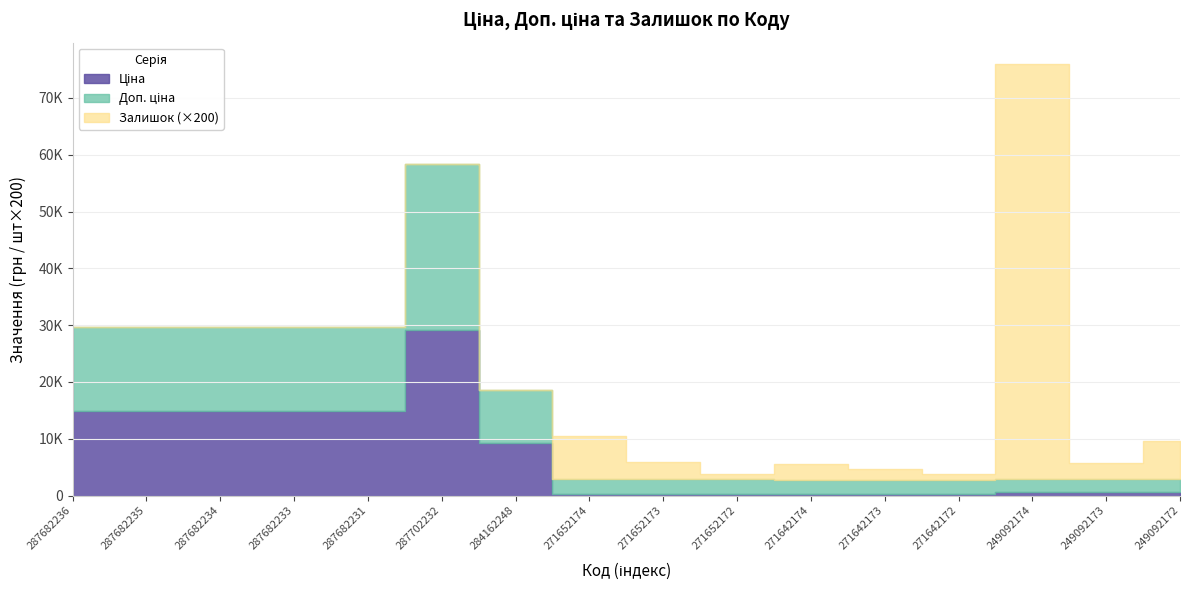

How many data points in Доп. ціна are above 2546?

10